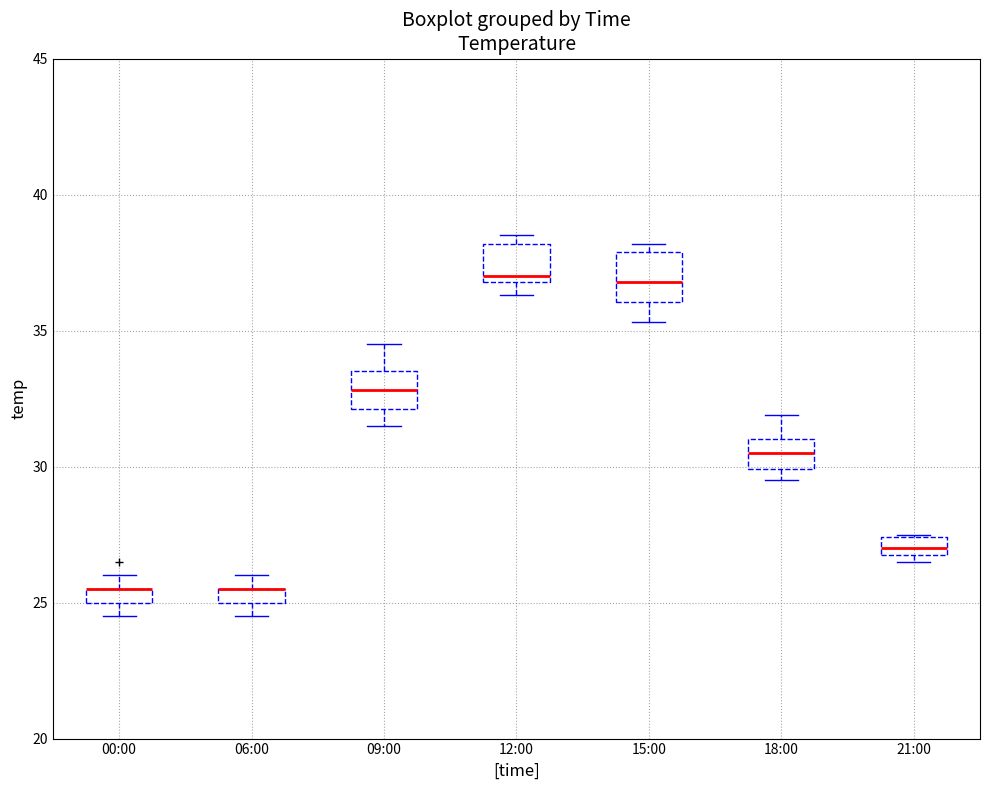

Where does the median line of the box for 18:00 sit on the y-axis? The values are not printed on the chart, so give them approximately, as read against the axis.

30.5